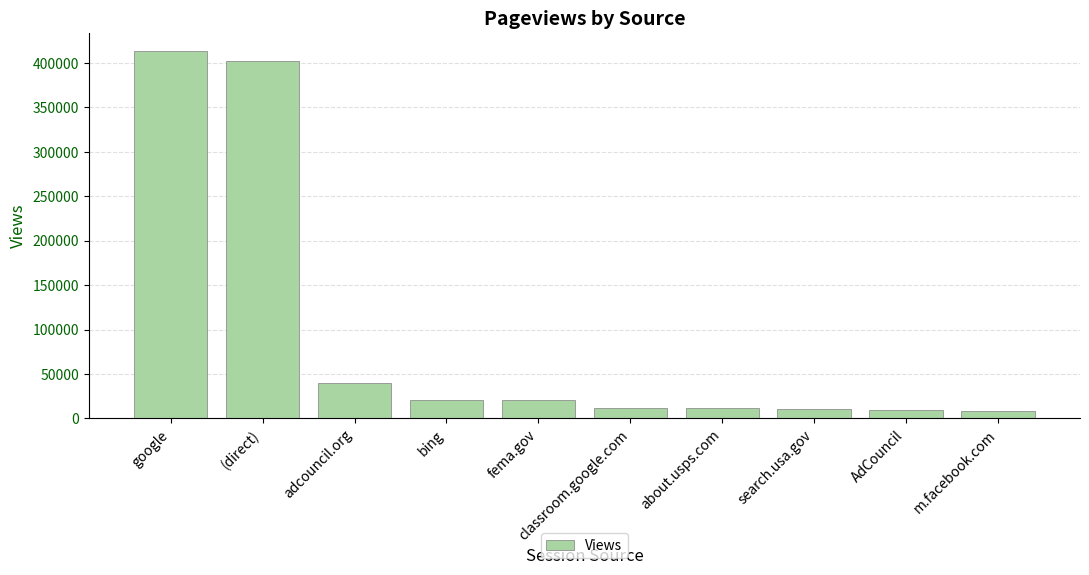

At which category does the chart reach its peak across all series?

google